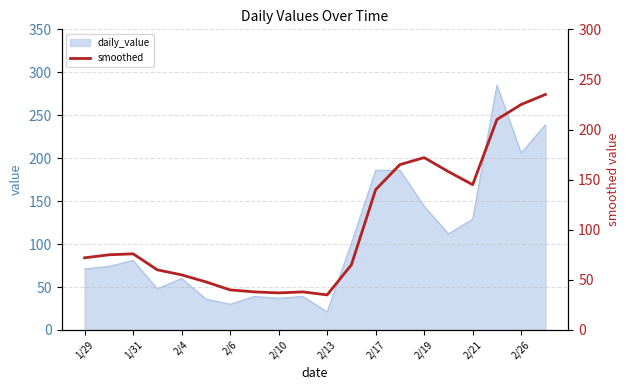

The daily_value series shows 46 at 1/29. True or false?

False